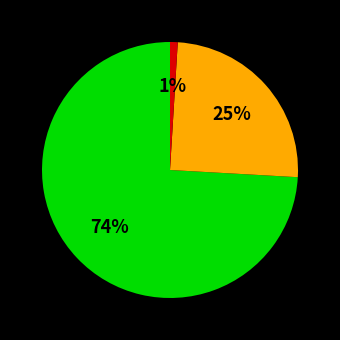

Does any single category account for the majority?

Yes